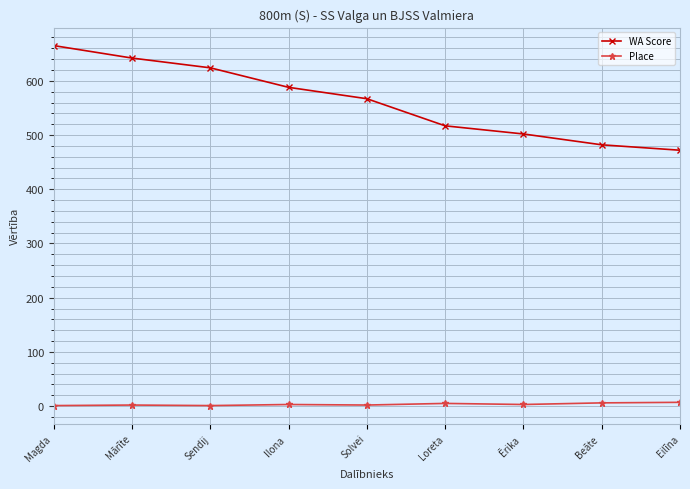

Which category has the highest value in the WA Score series?

Magda 